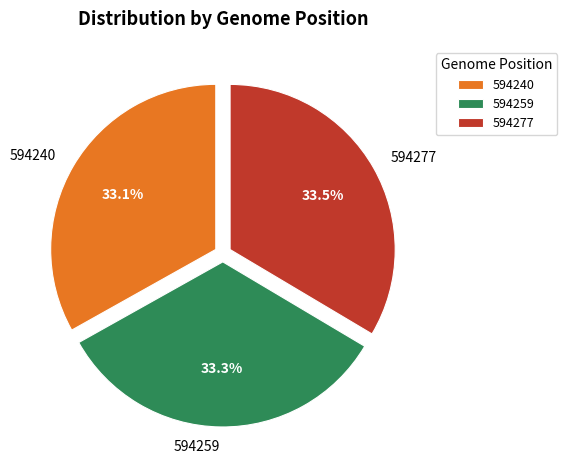

Does any single category account for the majority?

No